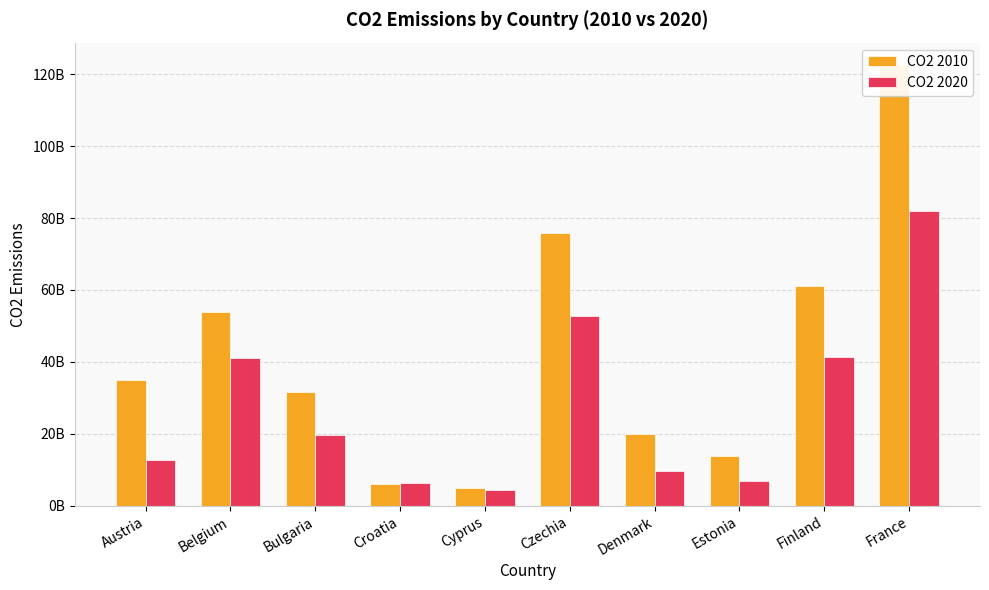

What is the difference between the highest and lowest values at Finland?

19670000000